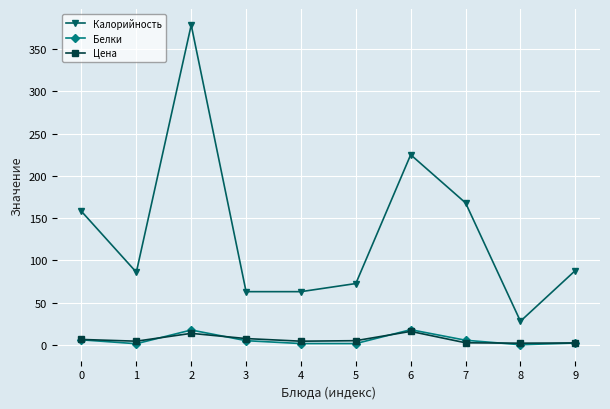

What is the lowest value of the Калорийность series?

28.0